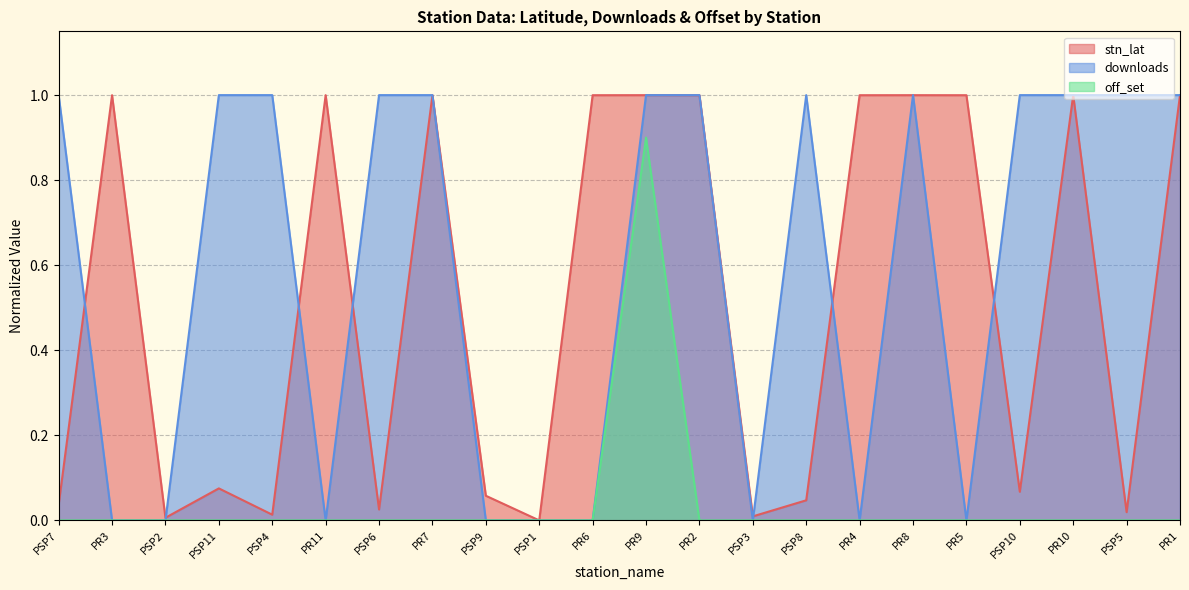

What is the difference between the maximum and second lowest values in the stn_lat series?

1.0